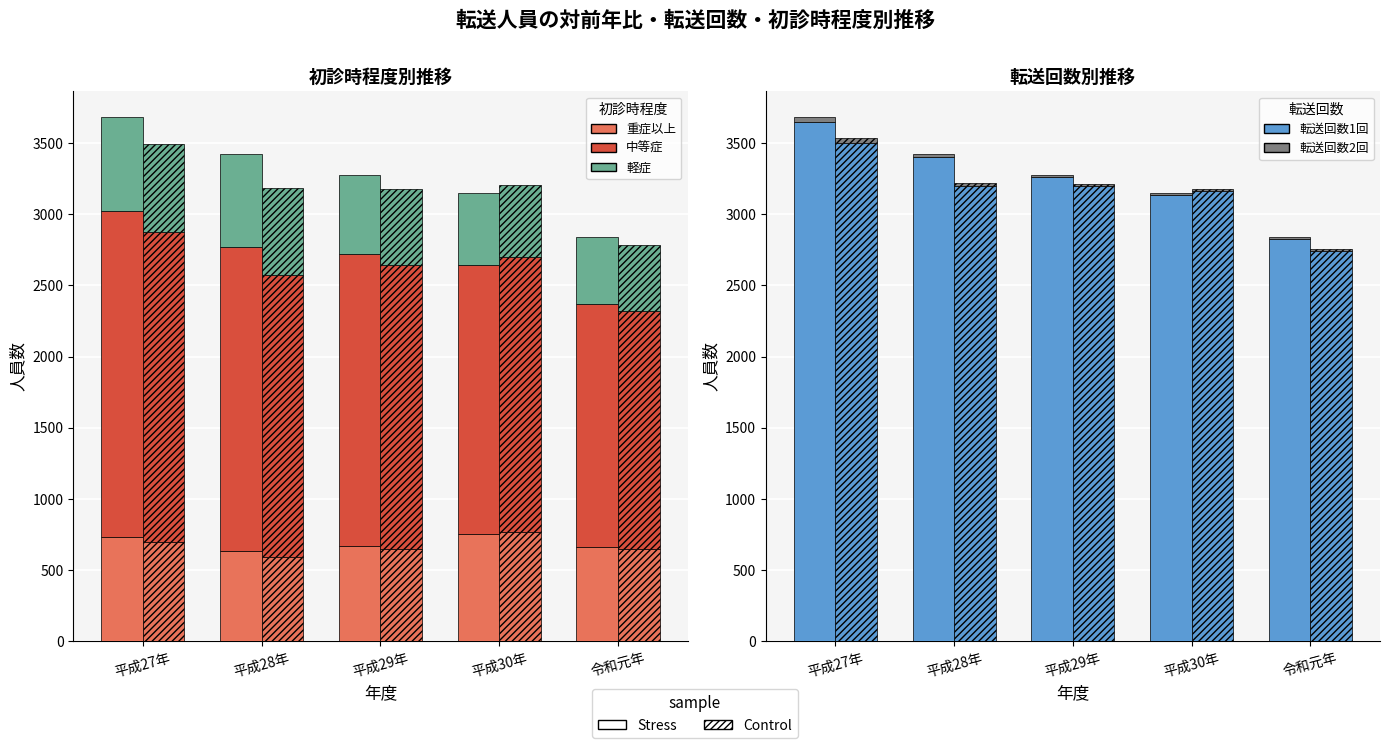

What is the label of the 4th bar from the right?

平成28年